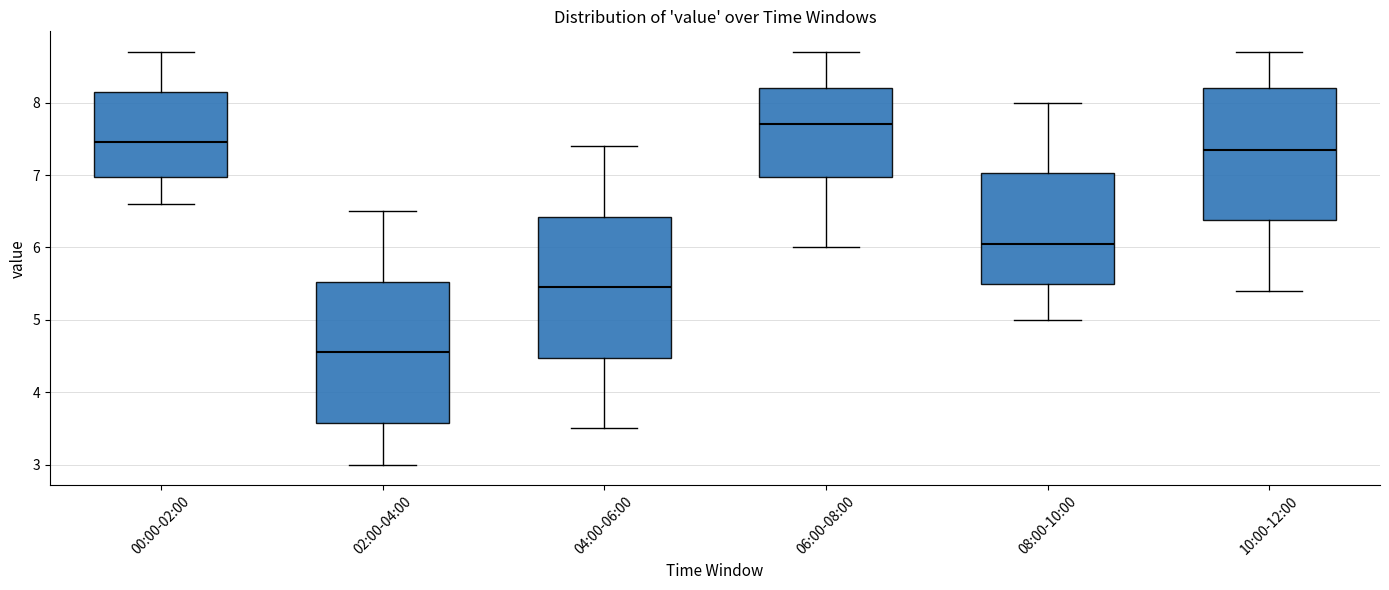

Where does the lower whisker of the box for 08:00-10:00 end on the y-axis? The values are not printed on the chart, so give them approximately, as read against the axis.

5.0